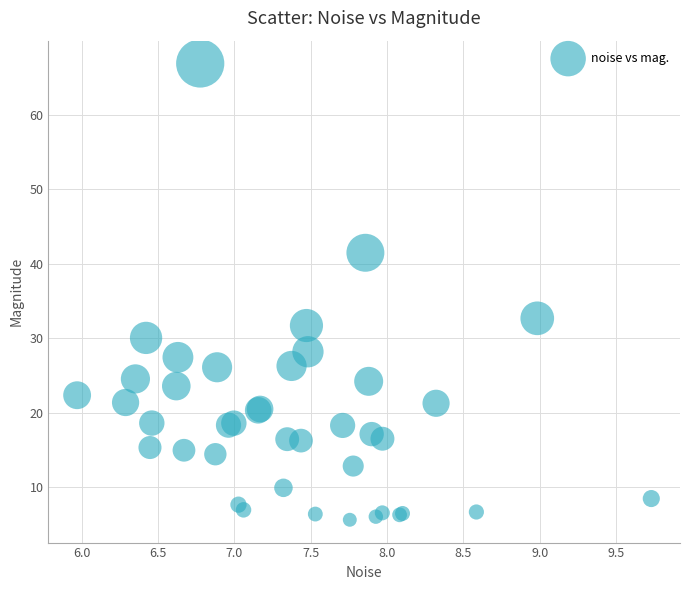

What Y value in the scatter plot is closest to 36?

32.7